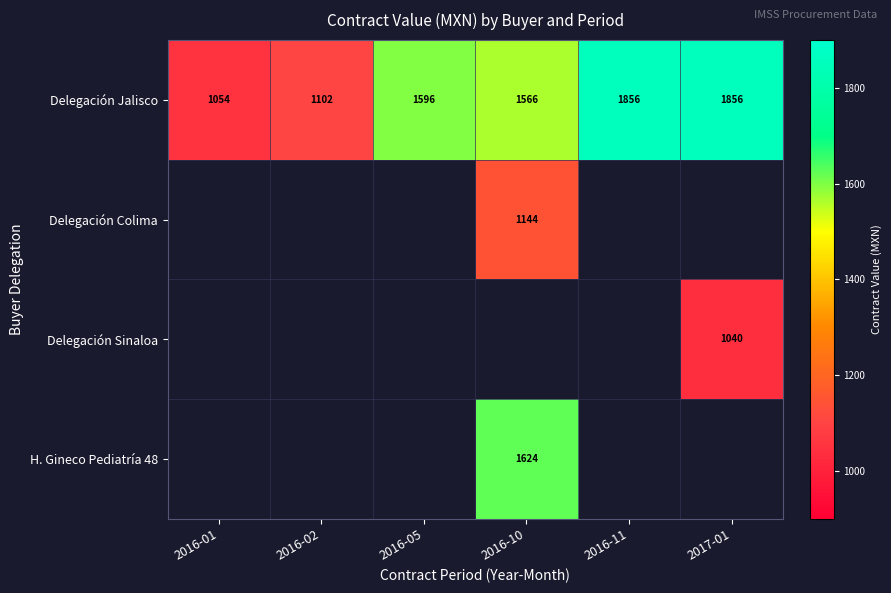

Is the value of Delegación Jalisco at 2016-11 greater than the value of Delegación Colima at 2016-10?

Yes